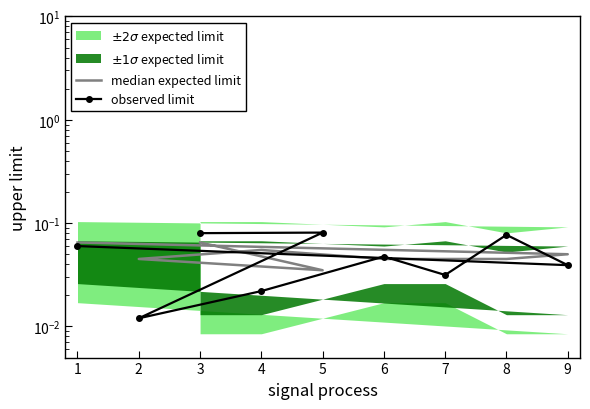

Count the values in the range 0 to 1.

9